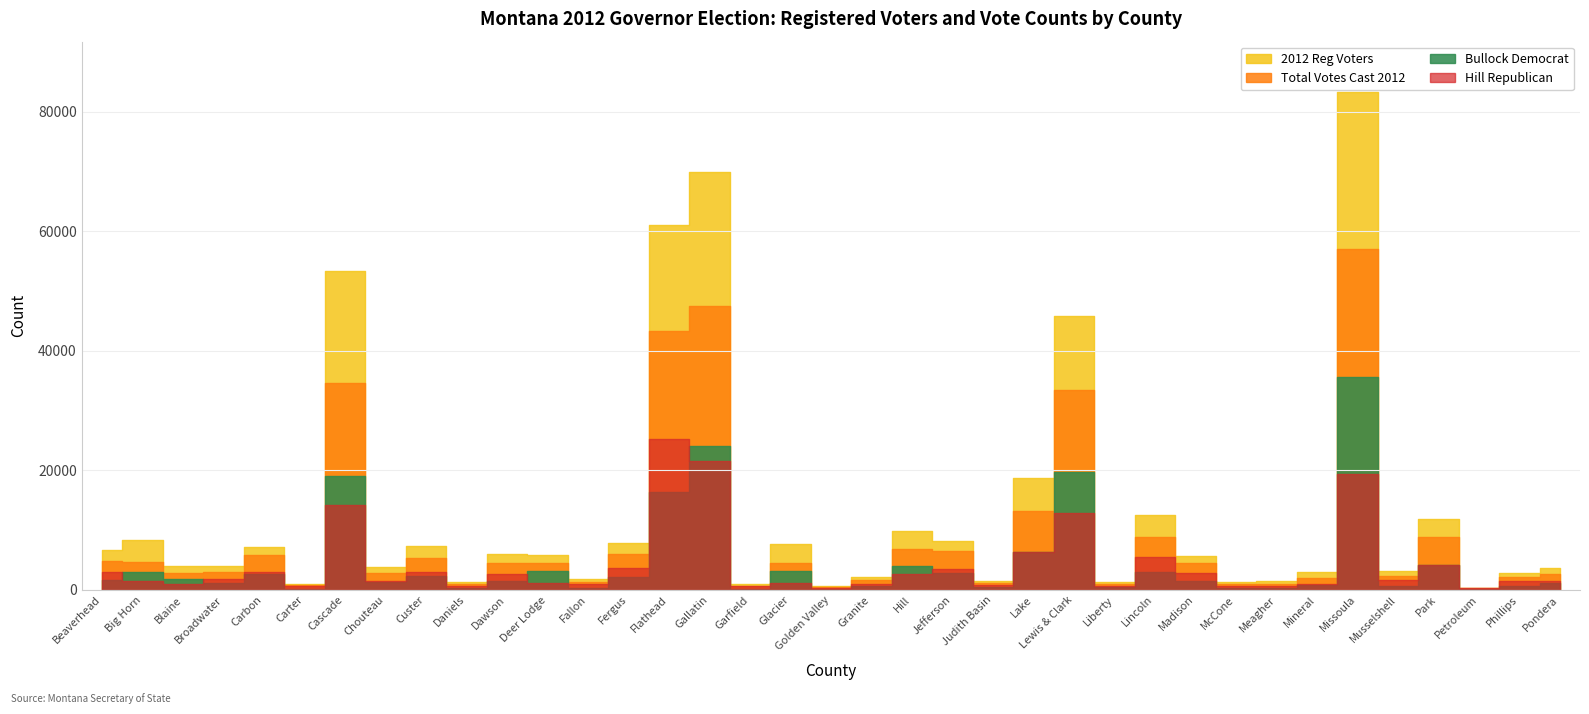

At which category does Hill Republican reach its first local valley?

Blaine